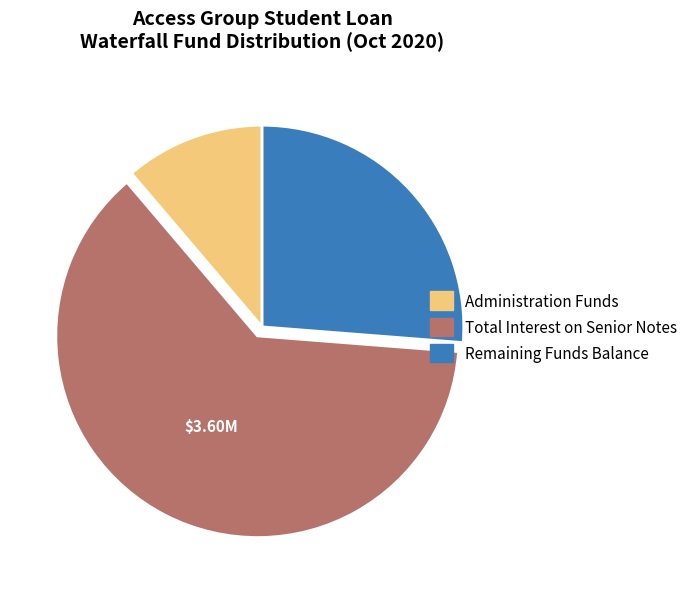

Is Remaining Funds Balance the majority of the pie?

No